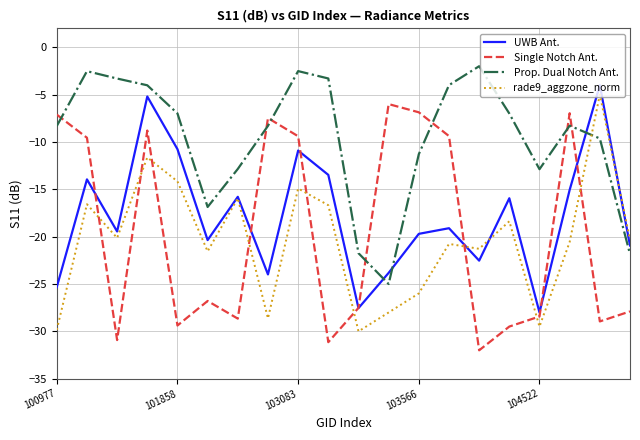

Which series has the largest total across all categories?

Prop. Dual Notch Ant.